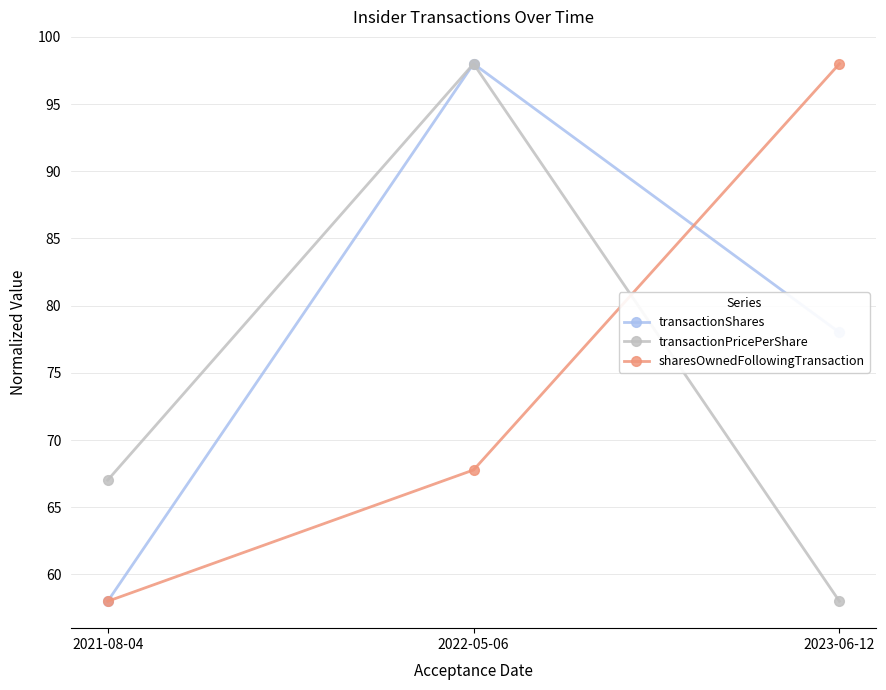

What is the label of the 1st point from the left?

2021-08-04